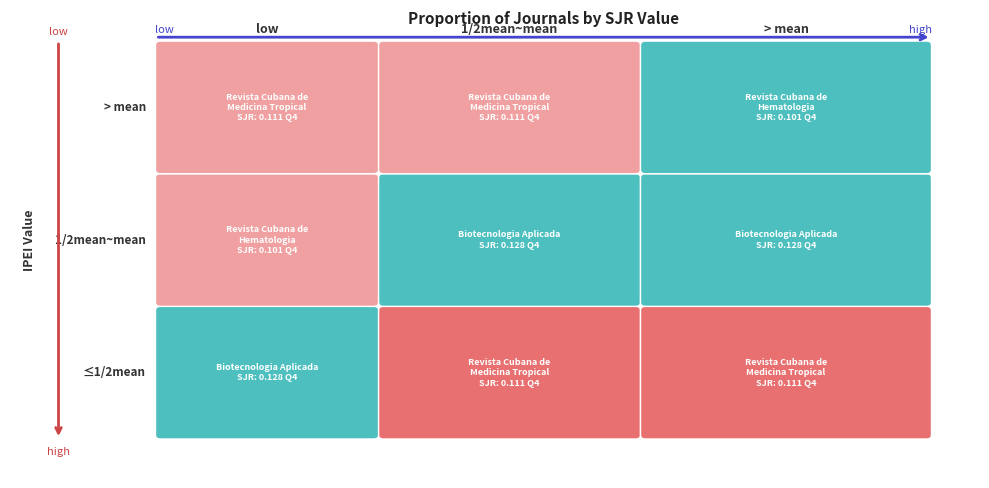

Rank the series by their average value, from highest to lowest.

Biotecnologia Aplicada, Revista Cubana de Medicina Tropical, Revista Cubana de Hematologia